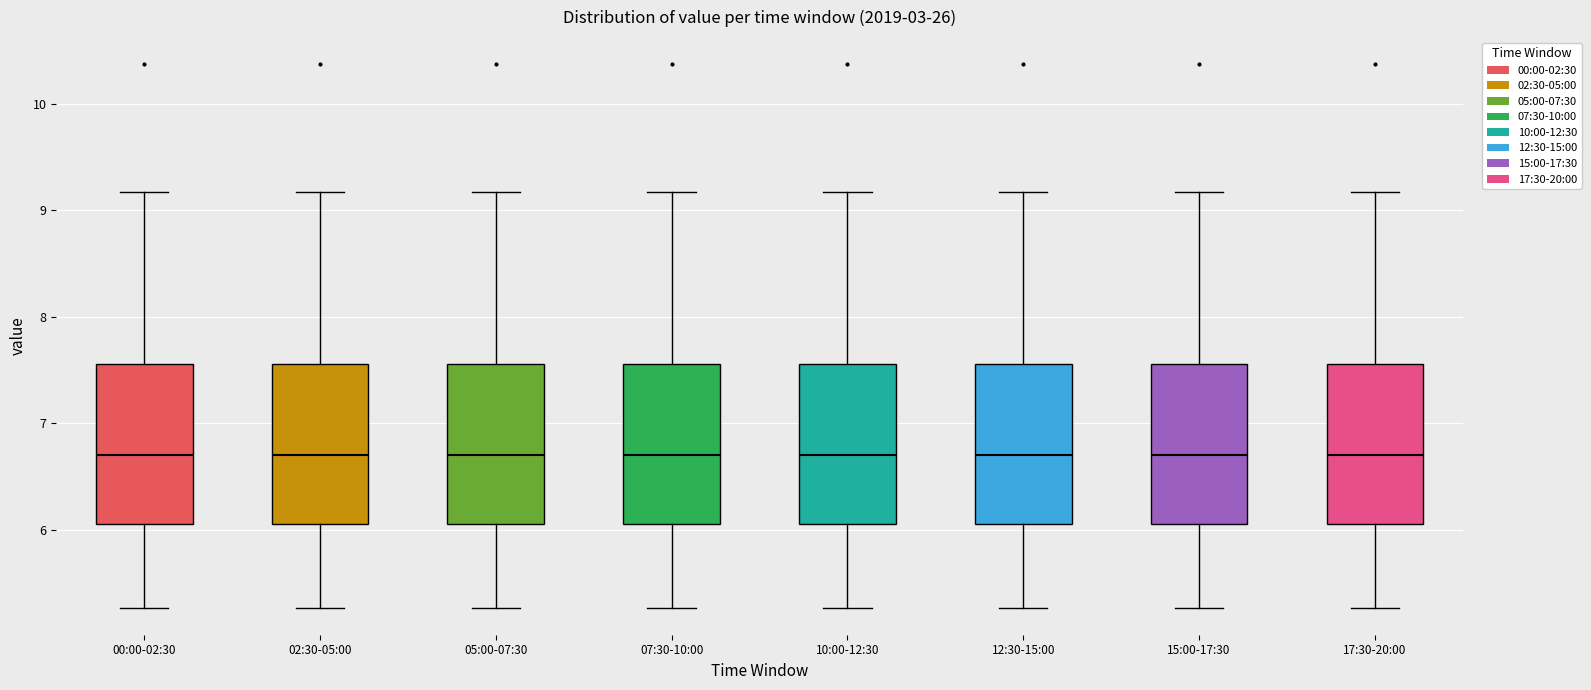

Reading left to right, transcribe this box plot: for each box, give where its median line is, the range the box spans, and where its two whiskers end, as read against the y-axis. The values are not printed on the chart, so give them approximately, as read against the axis.

00:00-02:30: median 6.7, box 6.1 to 7.6, whiskers 5.3 to 9.2
02:30-05:00: median 6.7, box 6.1 to 7.6, whiskers 5.3 to 9.2
05:00-07:30: median 6.7, box 6.1 to 7.6, whiskers 5.3 to 9.2
07:30-10:00: median 6.7, box 6.1 to 7.6, whiskers 5.3 to 9.2
10:00-12:30: median 6.7, box 6.1 to 7.6, whiskers 5.3 to 9.2
12:30-15:00: median 6.7, box 6.1 to 7.6, whiskers 5.3 to 9.2
15:00-17:30: median 6.7, box 6.1 to 7.6, whiskers 5.3 to 9.2
17:30-20:00: median 6.7, box 6.1 to 7.6, whiskers 5.3 to 9.2